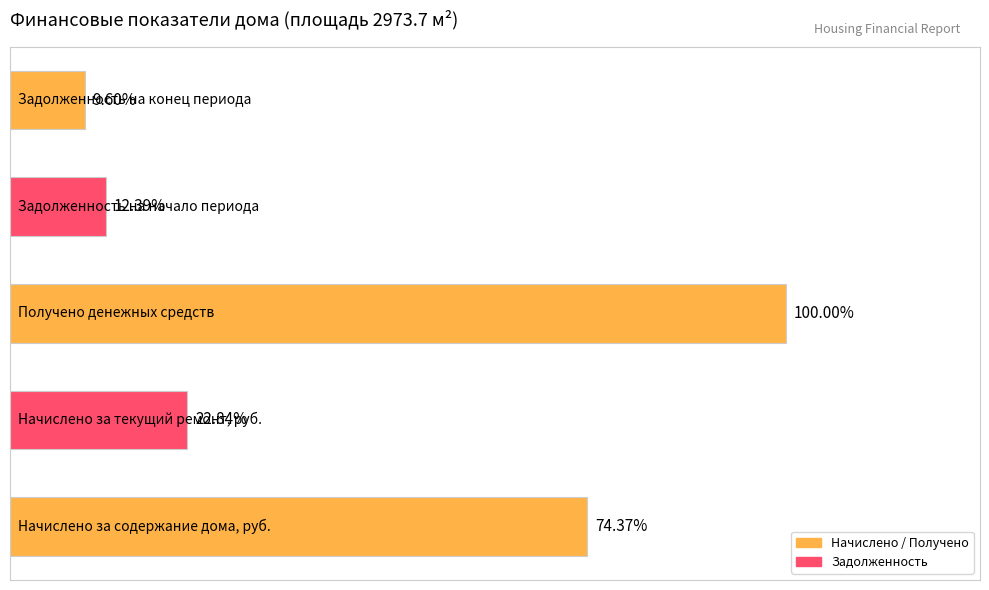

Does the chart contain any negative values?

No